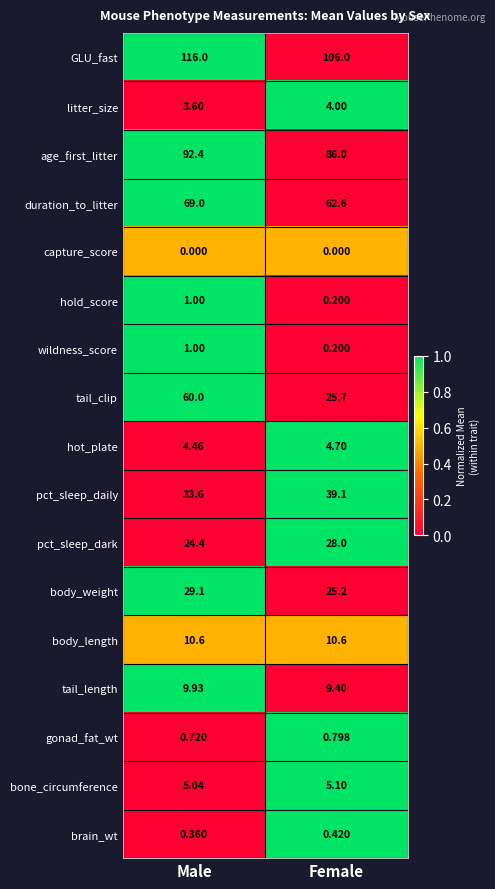

Which category has the lowest value in the hot_plate series?

Male